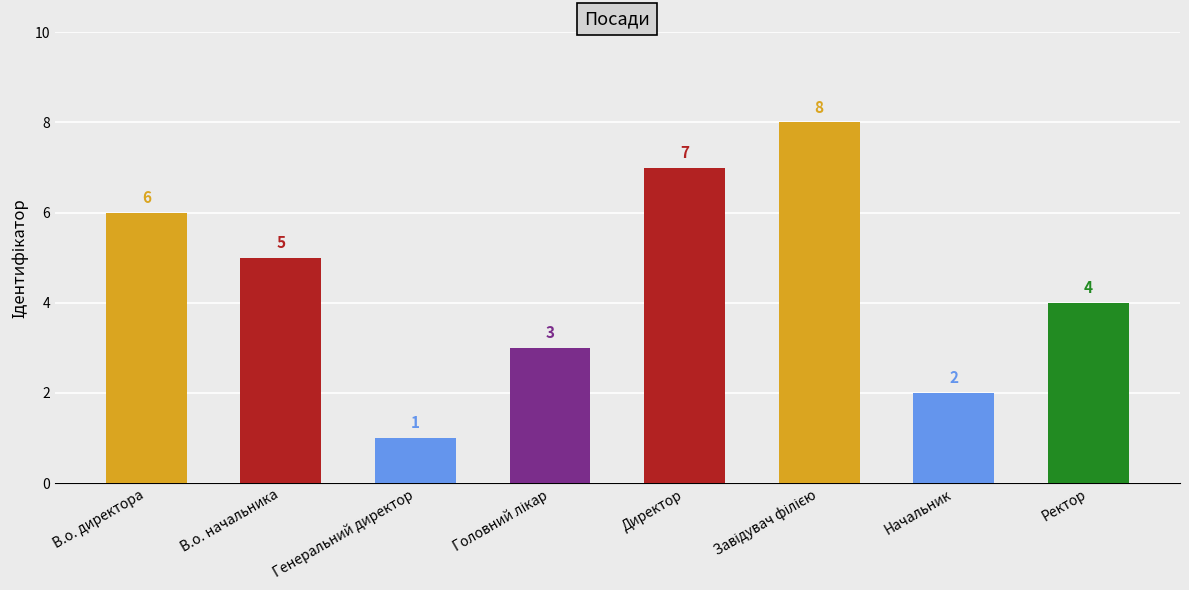

True or false: the data shows 0 at Генеральний директор.

False